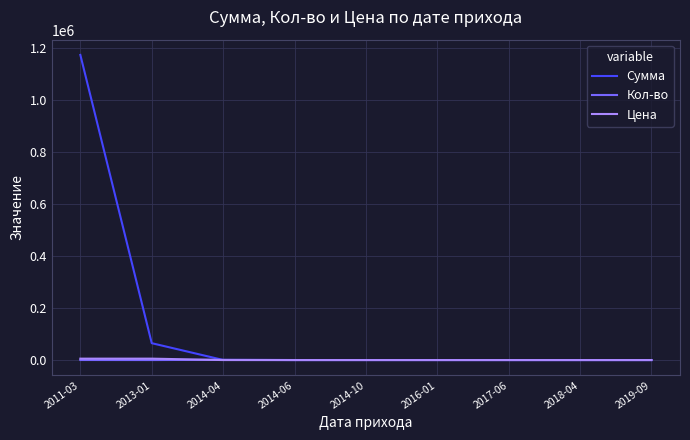

What position from the left is 2014-06?

4